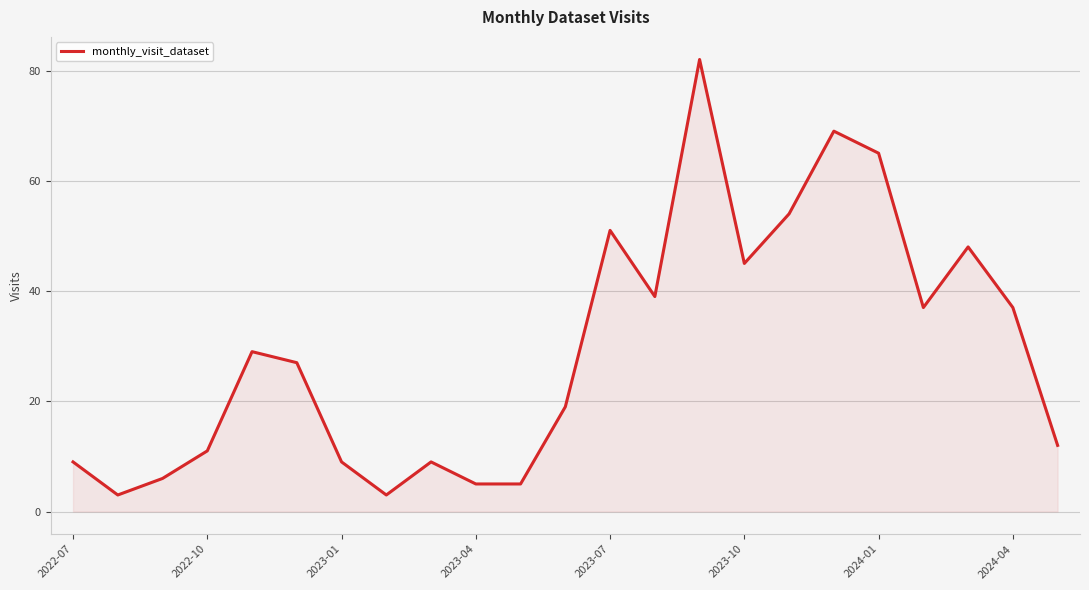

How many lines are shown in the chart?

1